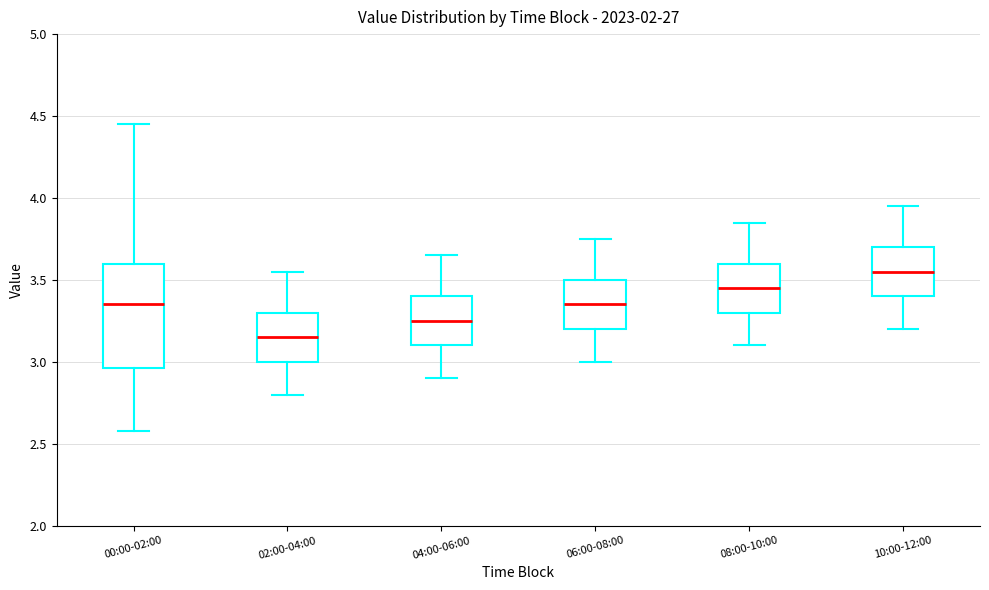

Where is the upper edge of the box for 00:00-02:00 on the y-axis? The values are not printed on the chart, so give them approximately, as read against the axis.

3.60